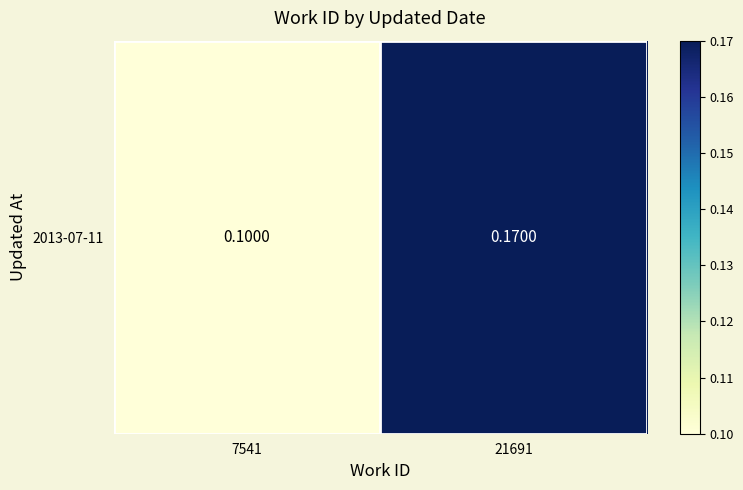

What is the maximum value shown in the chart?

0.2